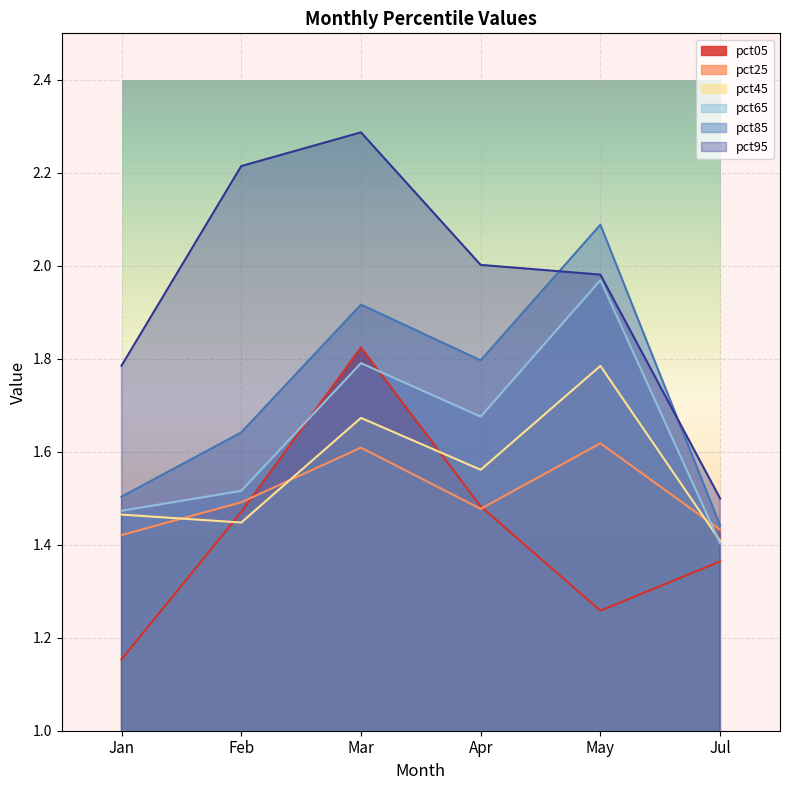

Is it true that pct85 equals 0.8 at Apr?

False